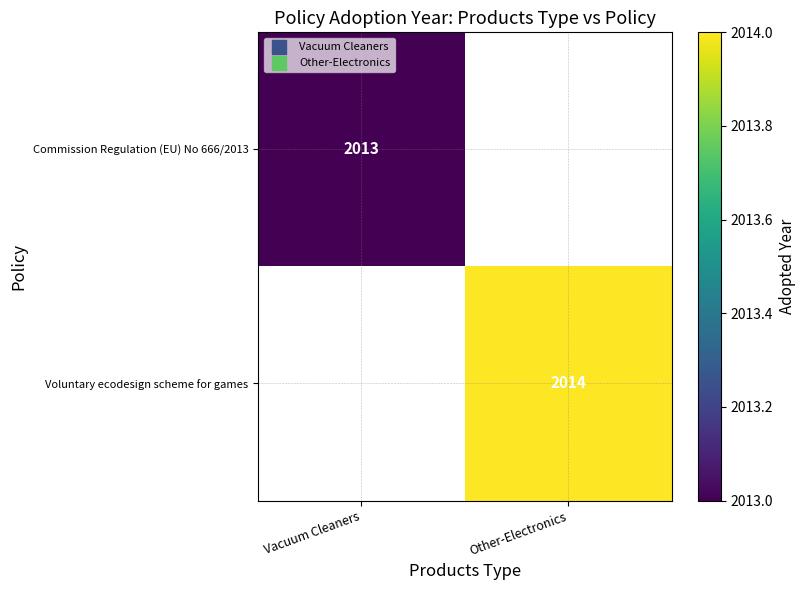

The Commission Regulation (EU) No 666/2013 series shows 2013 at Vacuum Cleaners. True or false?

True